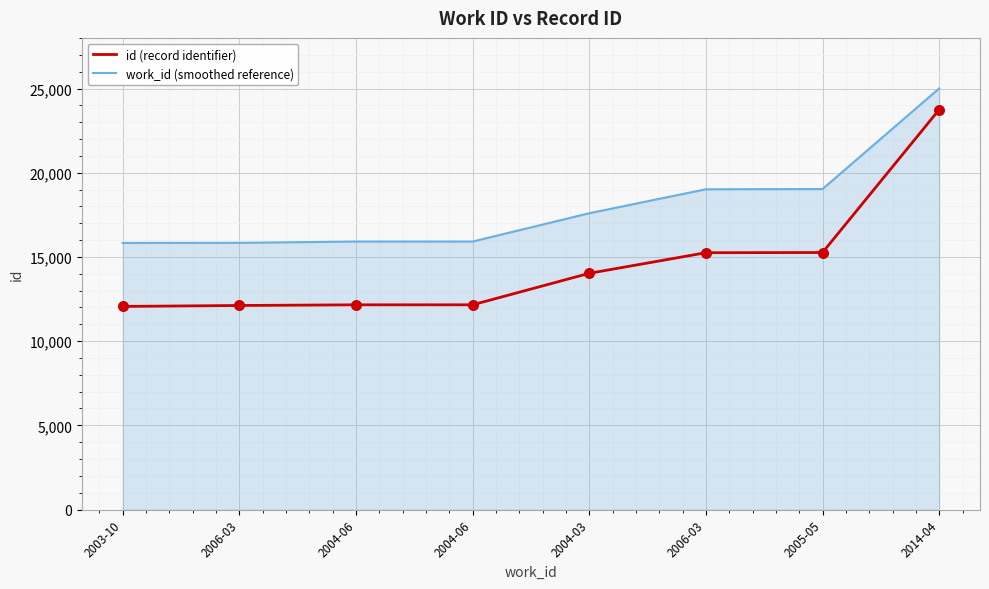

At which category is the sum across all series the highest?

2014-04